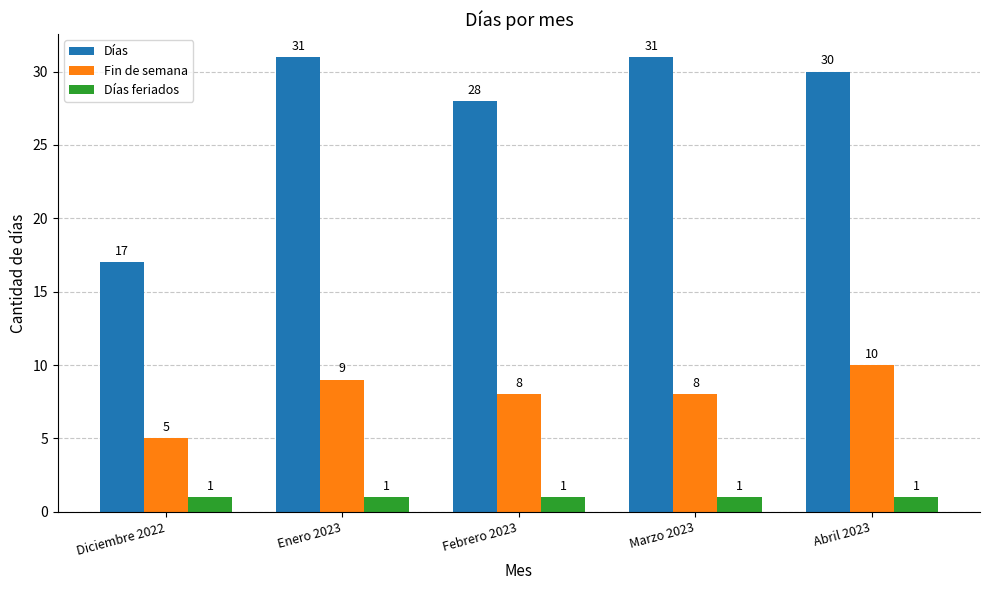

Reading left to right, list all the values displayed in this chart.

Días: Diciembre 2022=17	Enero 2023=31	Febrero 2023=28	Marzo 2023=31	Abril 2023=30
Fin de semana: Diciembre 2022=5	Enero 2023=9	Febrero 2023=8	Marzo 2023=8	Abril 2023=10
Días feriados: Diciembre 2022=1	Enero 2023=1	Febrero 2023=1	Marzo 2023=1	Abril 2023=1